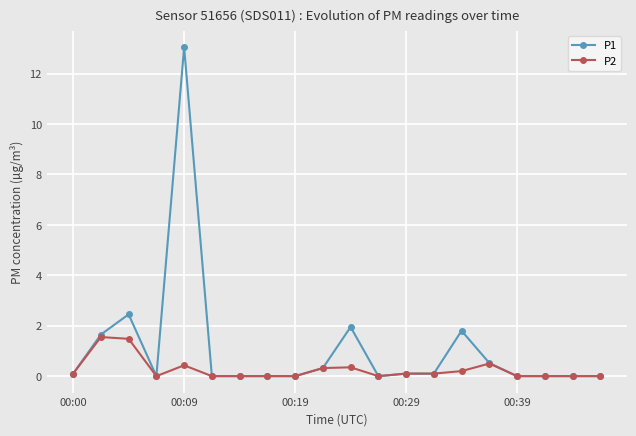

Count the number of categories in the chart.

20